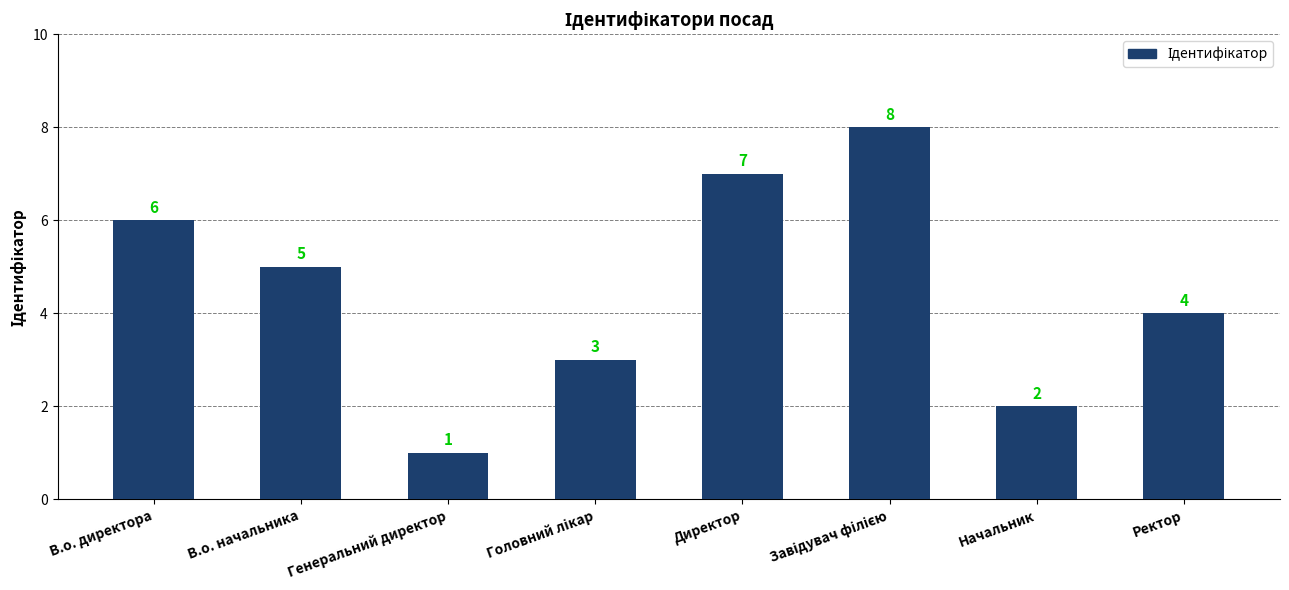

How many bars are there in total?

8